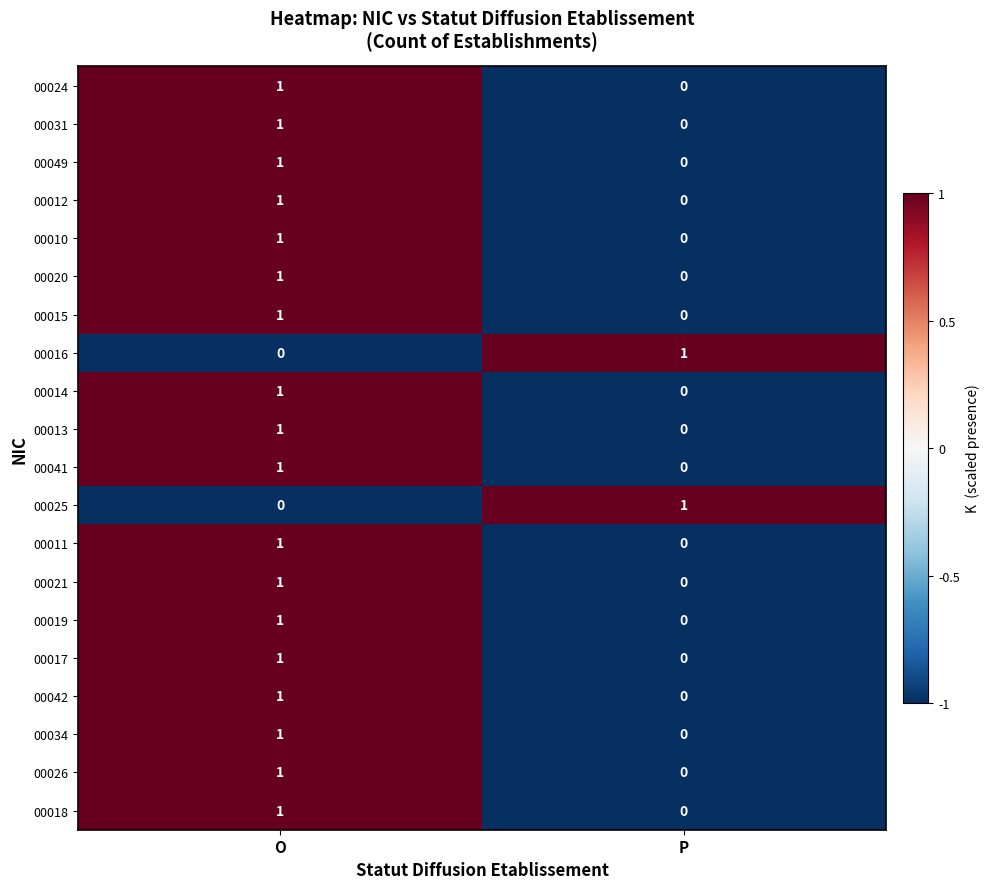

Which category has the lowest value in the 00042 series?

P